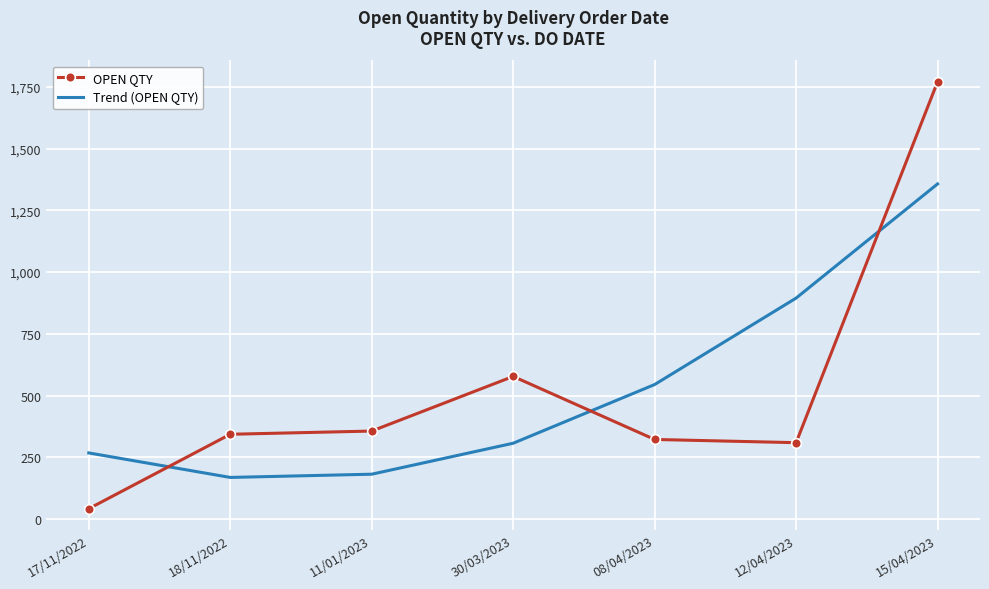

What position from the left is 18/11/2022?

2